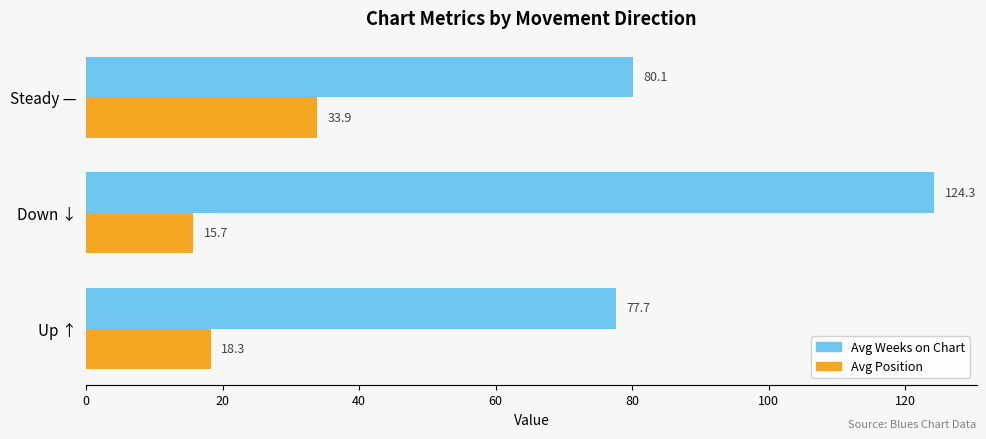

Which series has the largest total across all categories?

Avg Weeks on Chart